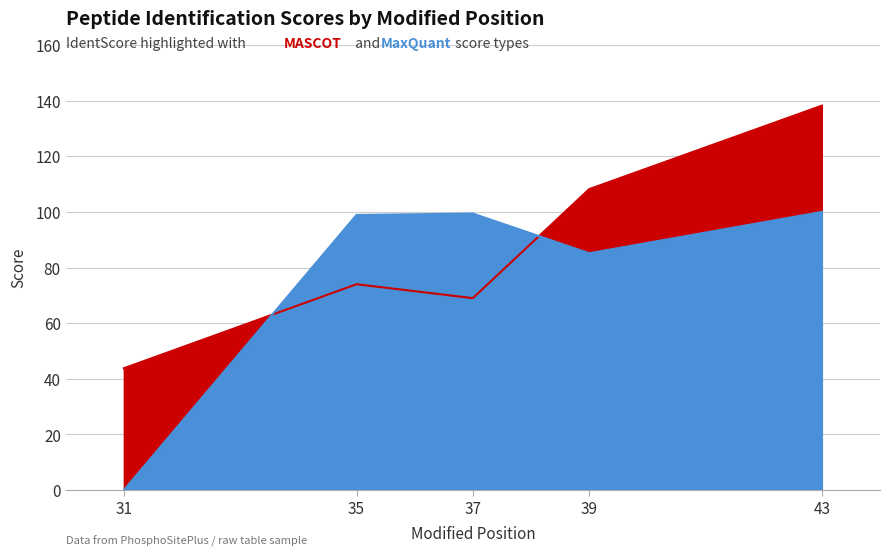

Reading left to right, transcribe all the data shown in this chart.

IdentScore: 43.8	74.0	69.0	108.2	138.2
LocProb: 0.0	98.9	99.4	85.1	100.0